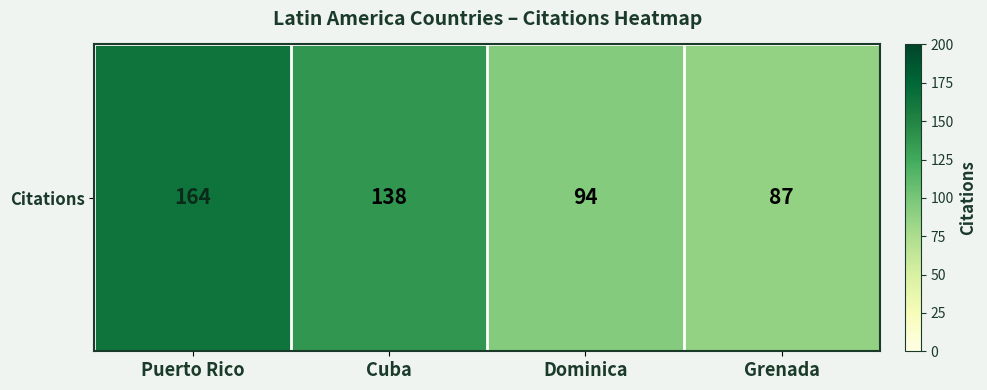

Which has a higher value, Dominica or Puerto Rico?

Puerto Rico